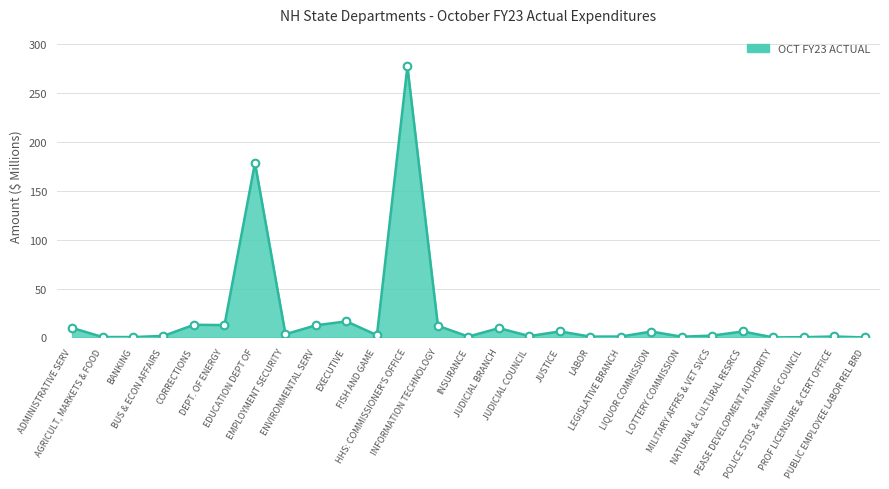

What is the greatest value displayed?

277.3